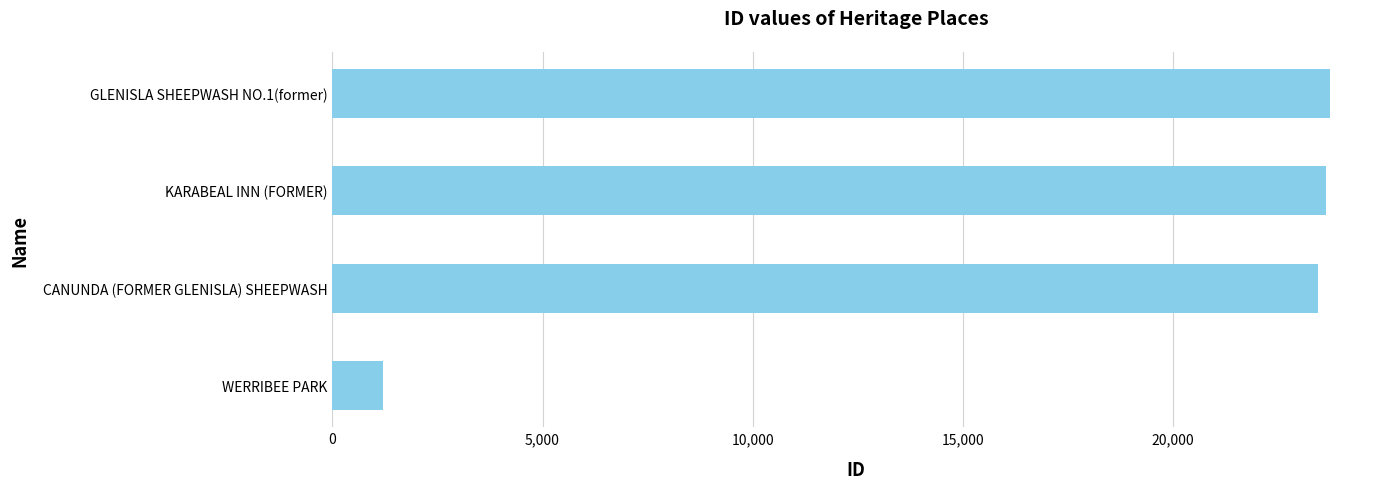

What is the difference between the maximum and minimum values?

22534